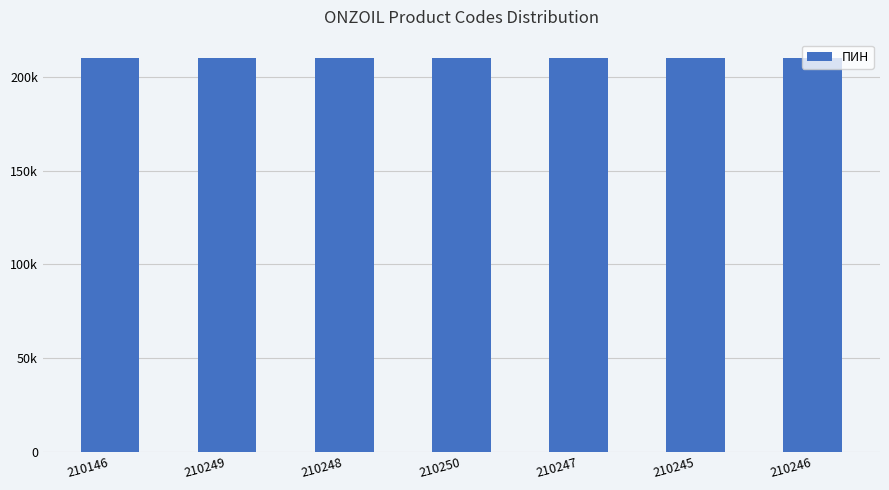

Approximately how many times larger is the value at 210245 compared to 210146?

1.0